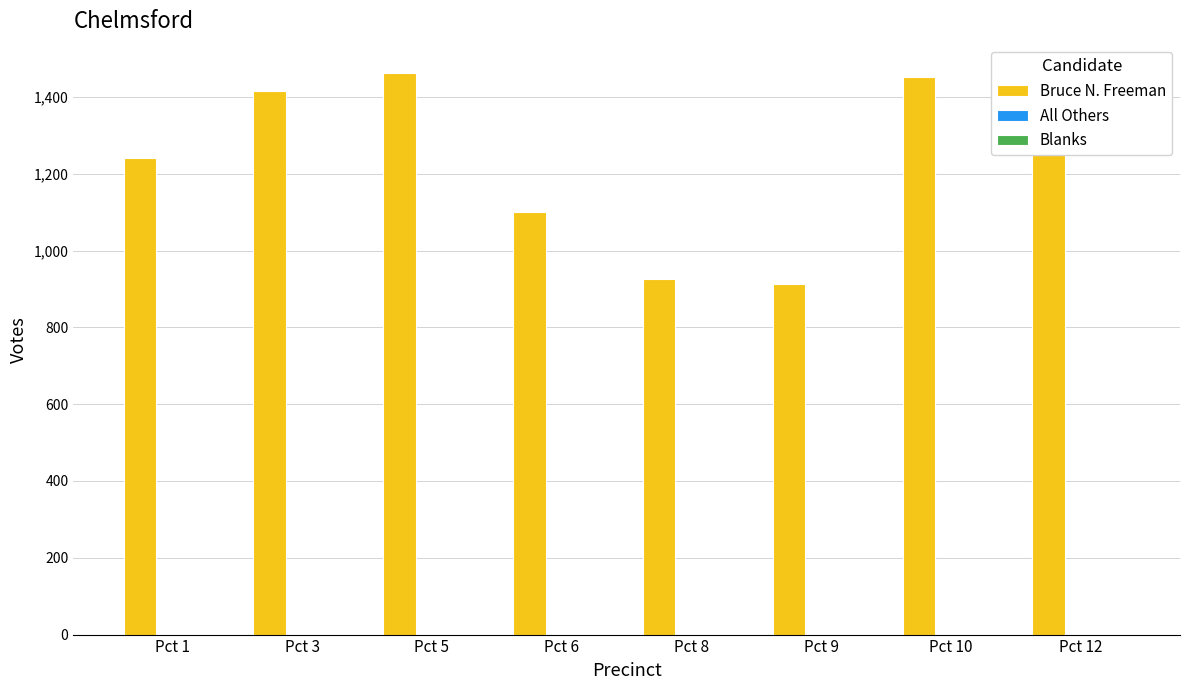

What is the value of the 8th bar from the left?

1280